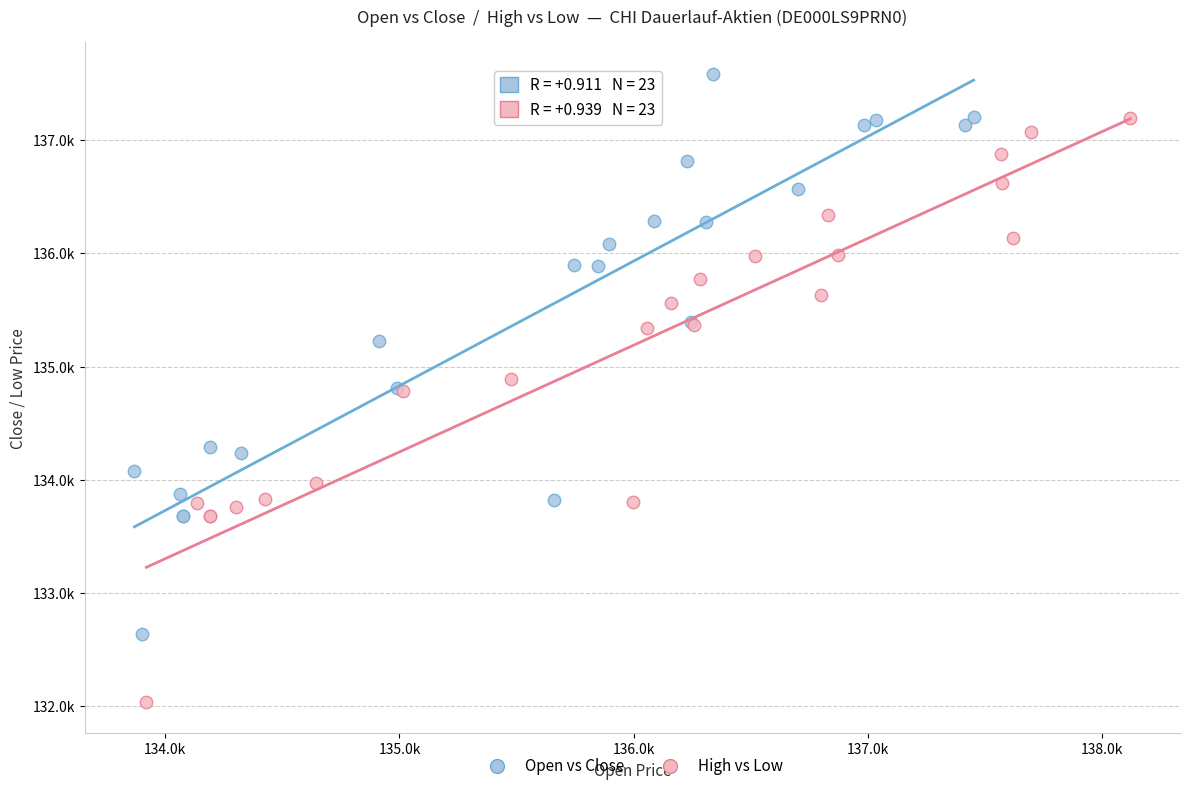

Which series reaches the maximum Y coordinate?

Open vs Close